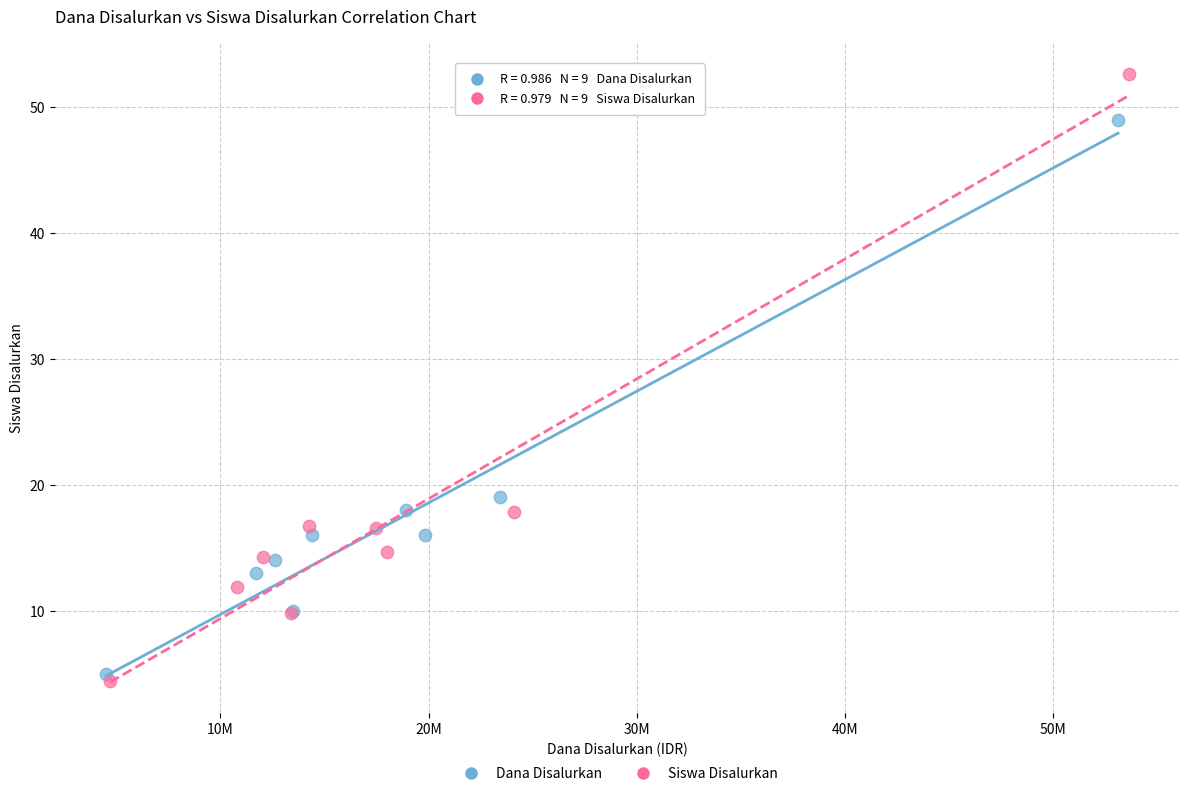

Which series contains the highest Y value?

Siswa Disalurkan